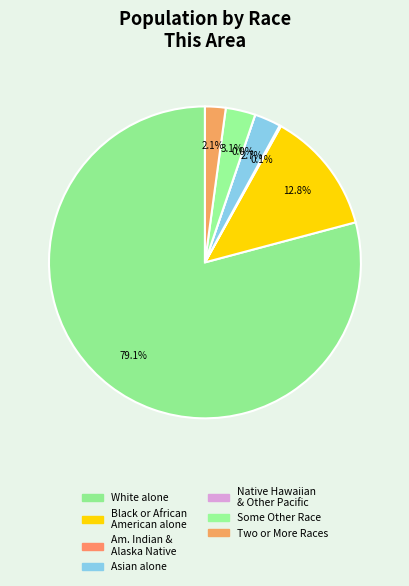

Between Black or African American alone and Native Hawaiian and Other Pacific Islander, which is larger?

Black or African American alone